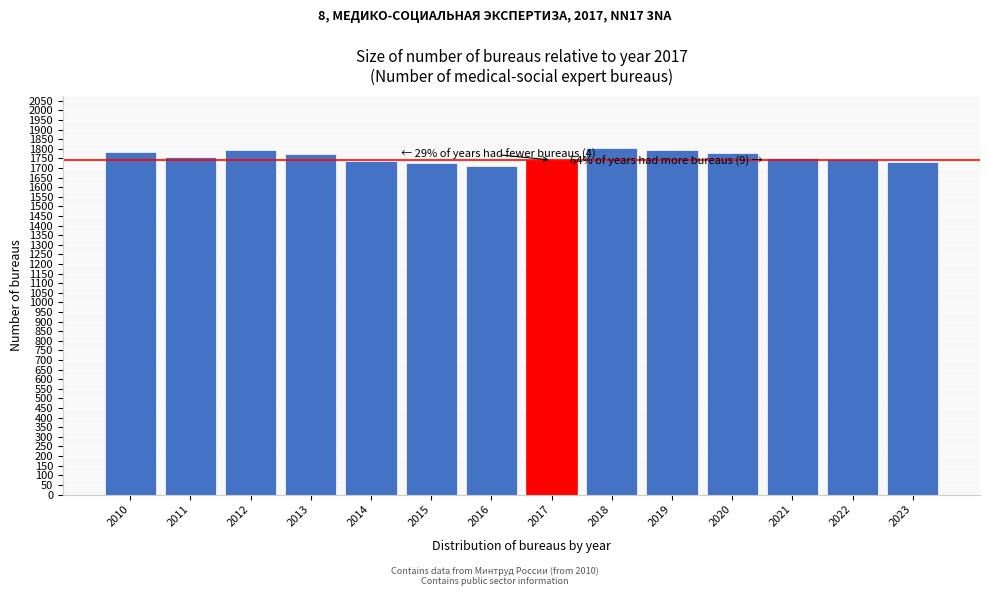

Approximately how many times larger is the value at 2015 compared to 2019?

1.0